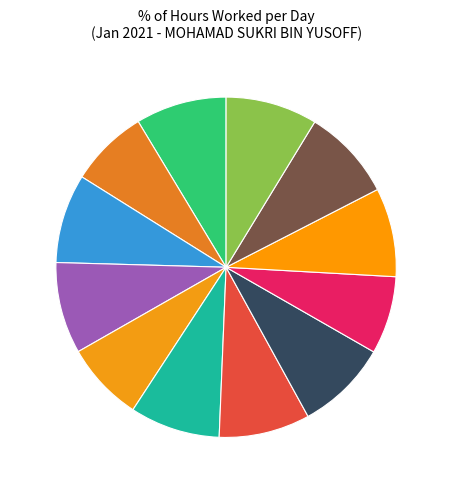

How many segments does this pie chart have?

12